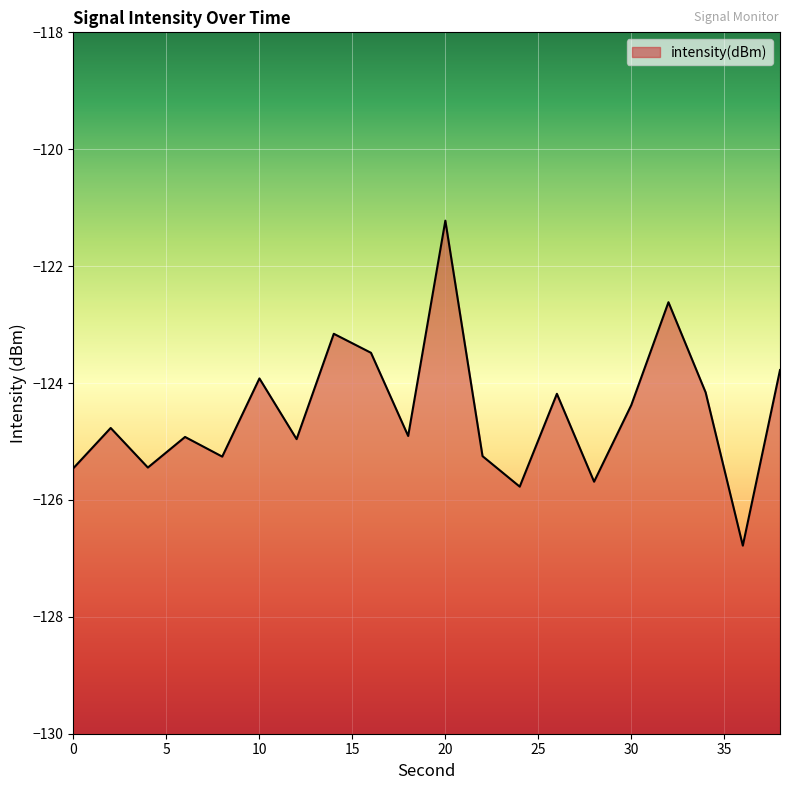

The chart shows a value of -63.2 at 22. True or false?

False